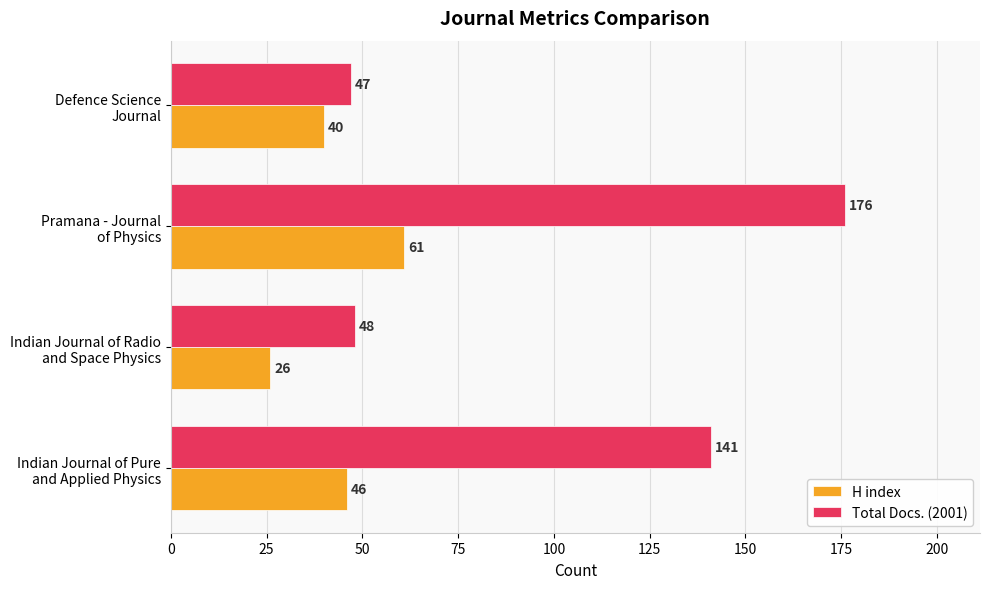

What is the maximum value shown in the chart?

176